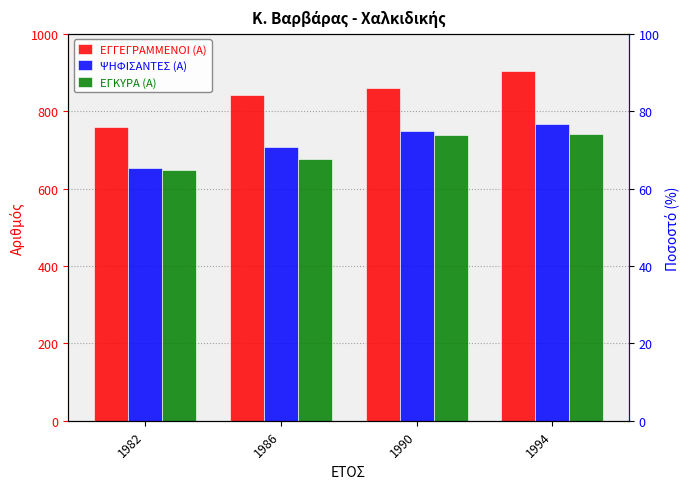

At how many categories does at least one series exceed 766?

3